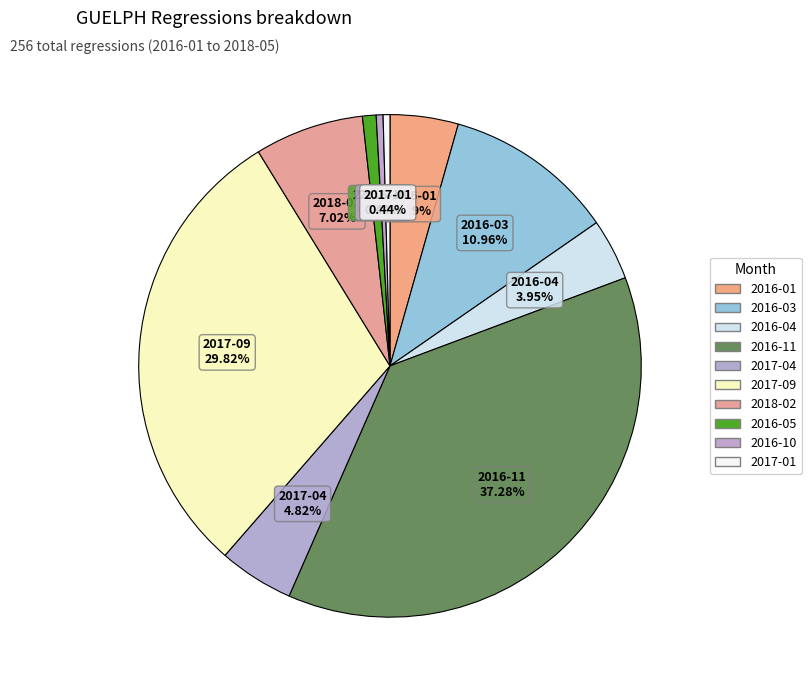

To the nearest percent, what is the average slice percentage?

10%